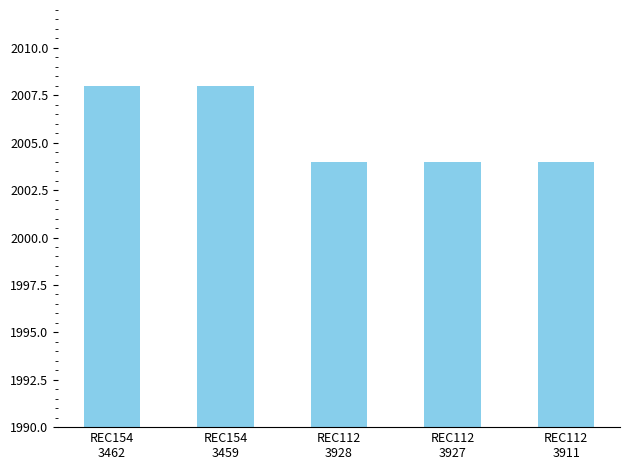

True or false: the data shows 2004 at REC112
3928.

True